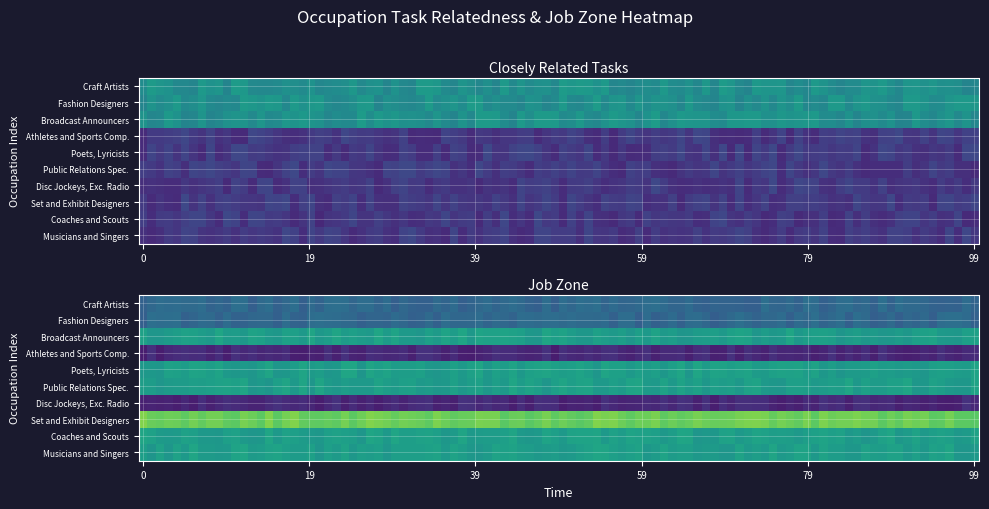

Rank the series by their maximum value, from lowest to highest.

Athletes and Sports Comp., Disc Jockeys, Exc. Radio, Craft Artists, Fashion Designers, Broadcast Announcers, Poets, Lyricists, Public Relations Spec., Coaches and Scouts, Musicians and Singers, Set and Exhibit Designers